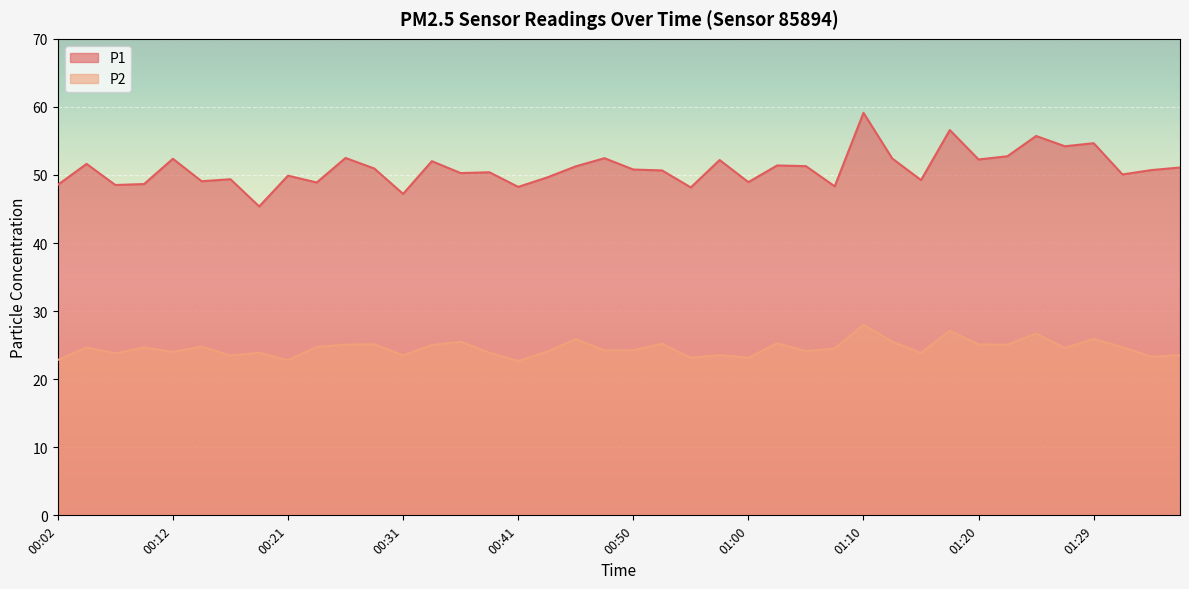

True or false: P2 has a value of 24.5 at 01:07.

True